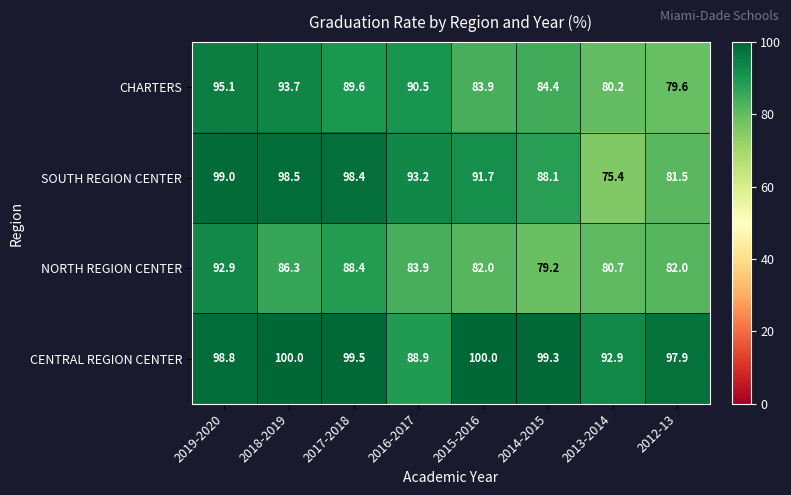

Which series has the largest total across all categories?

CENTRAL REGION CENTER